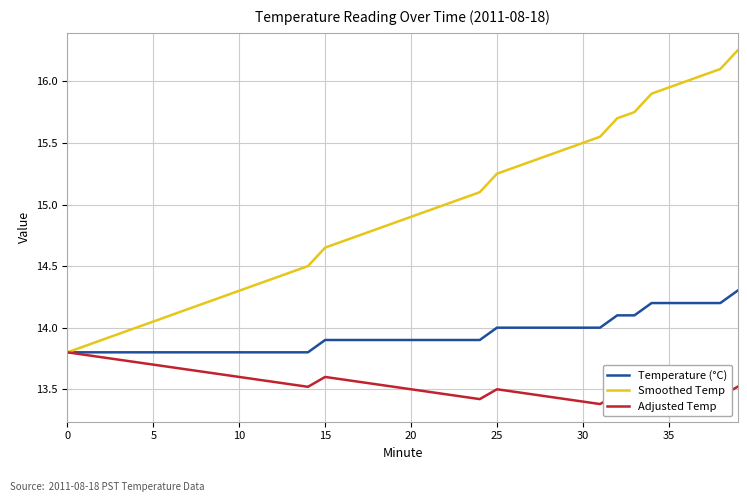

Which series has the largest range (max minus min)?

Smoothed Temp